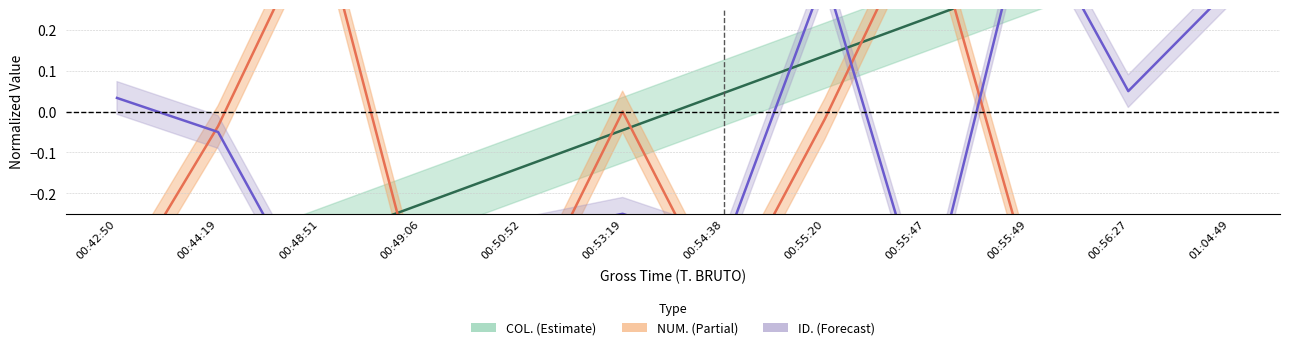

How many values in the ID. series are below 0?

7